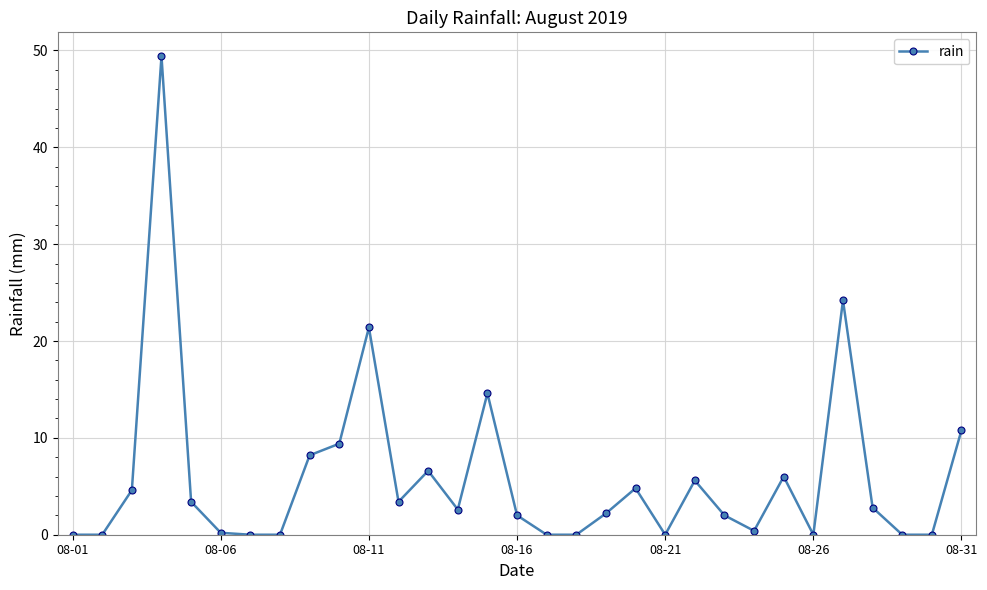

What is the average value?

6.0